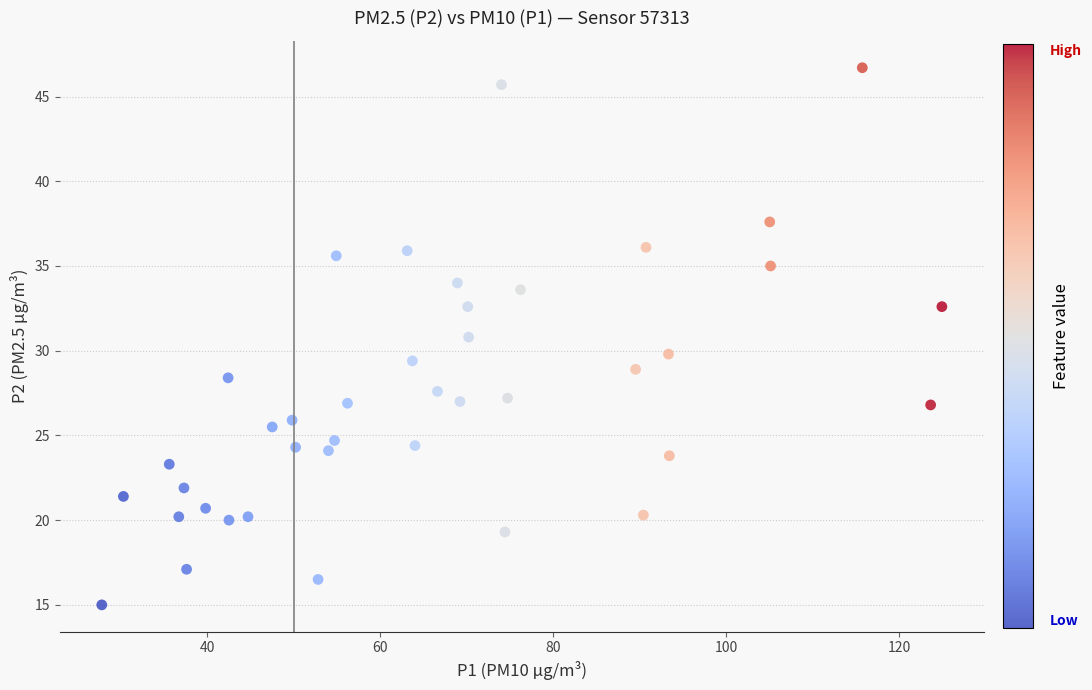

What is the range of X values (max minus min)?

97.1